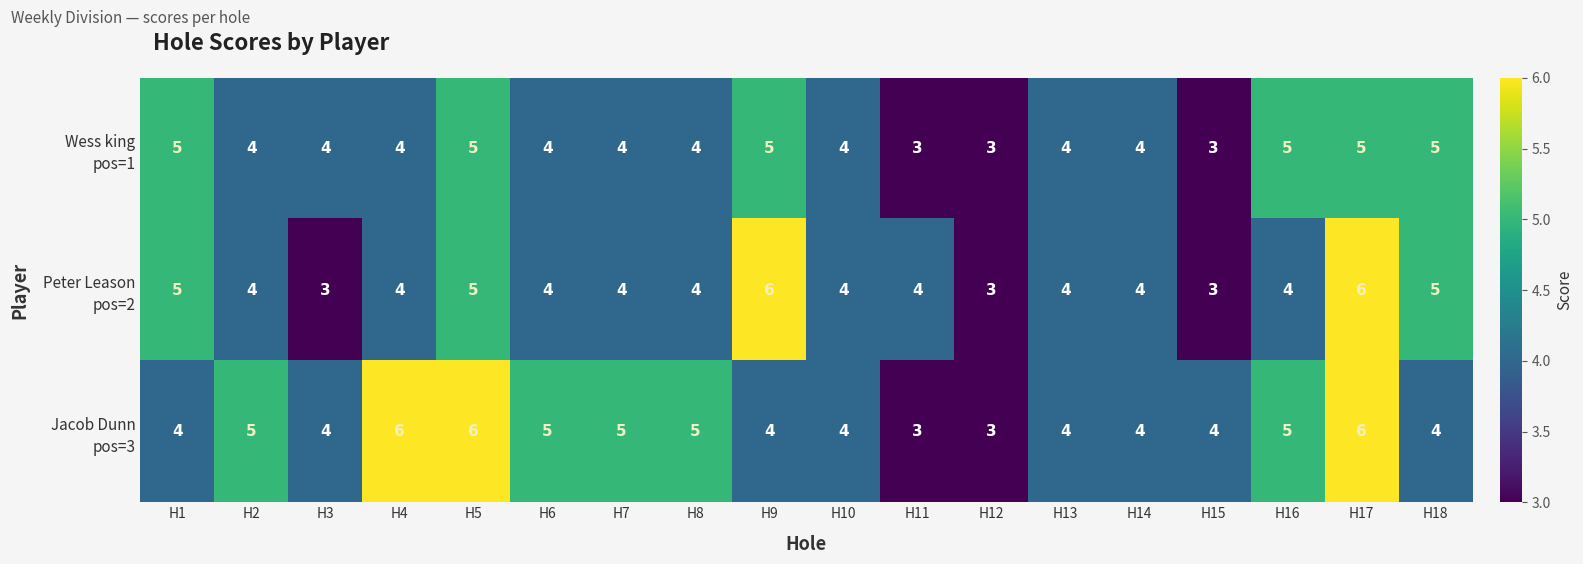

What is the smallest value displayed?

3